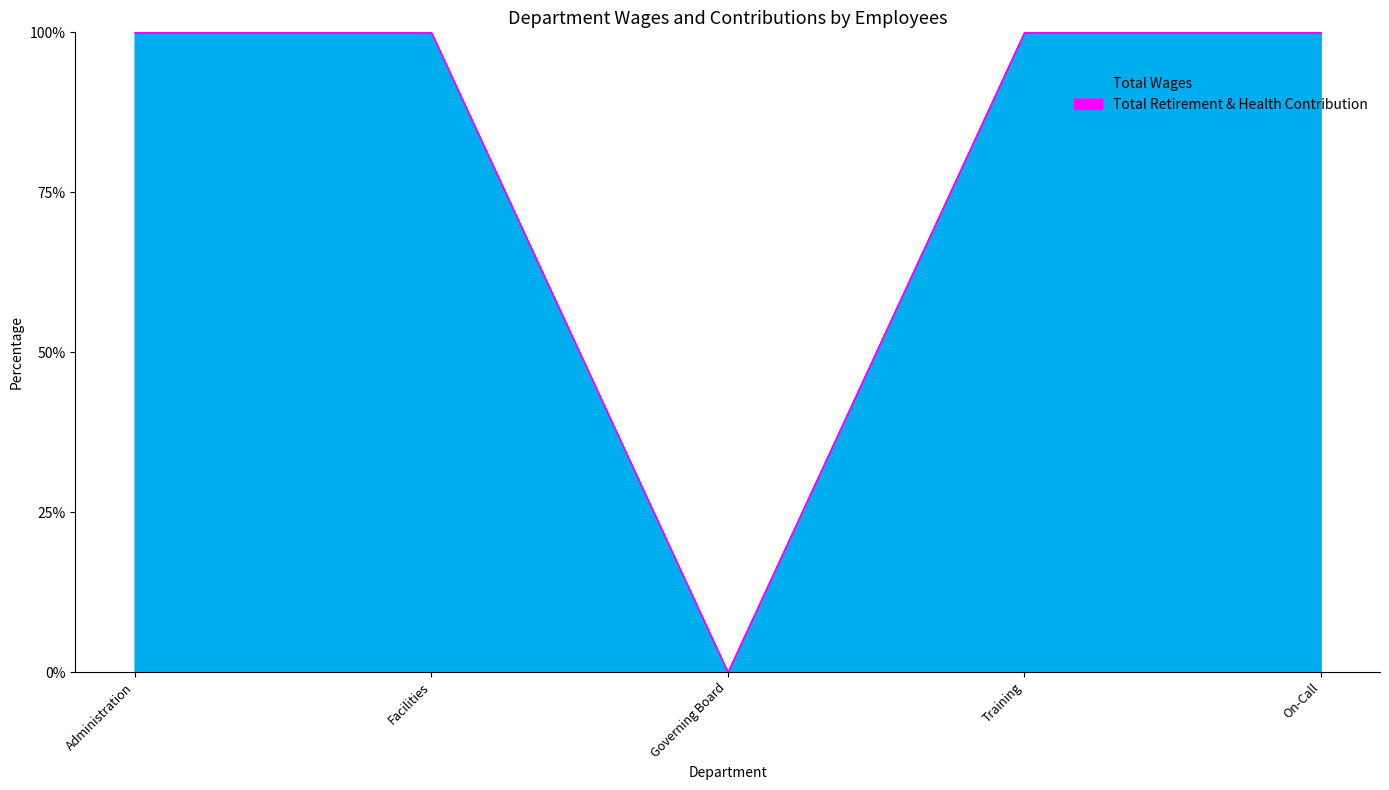

At which label does Total Wages first exceed 27298?

Administration